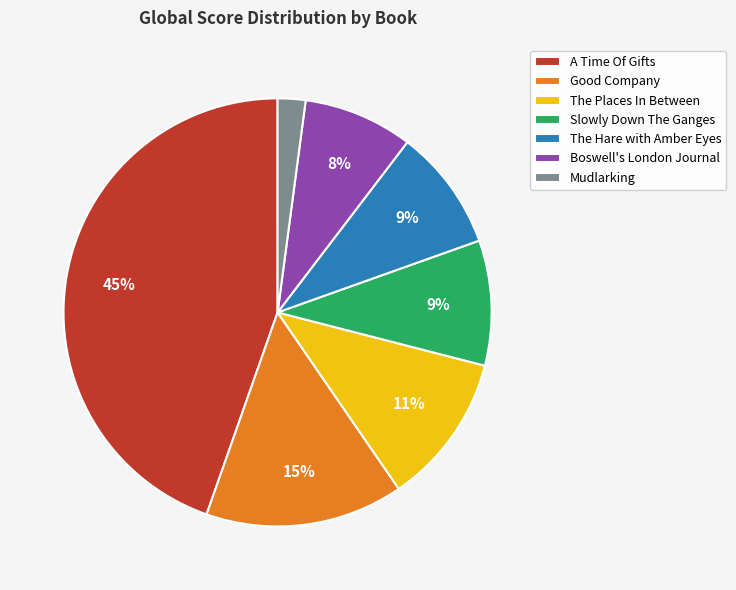

Which slice is the smallest?

Mudlarking